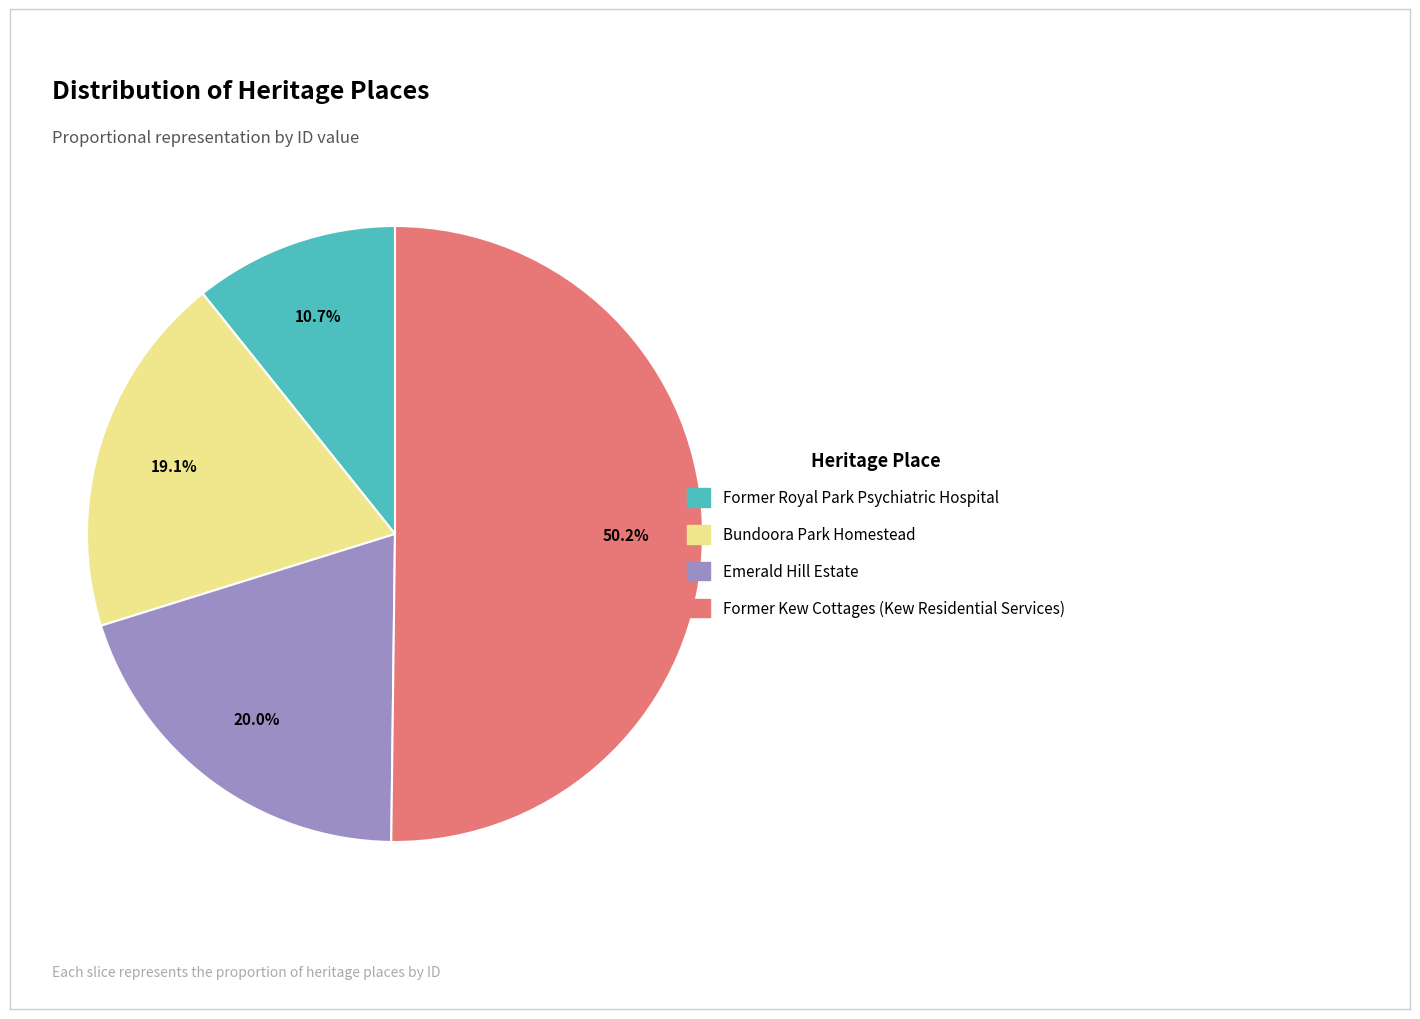

Which category has the smallest portion of the pie?

FORMER ROYAL PARK PSYCHIATRIC HOSPITAL